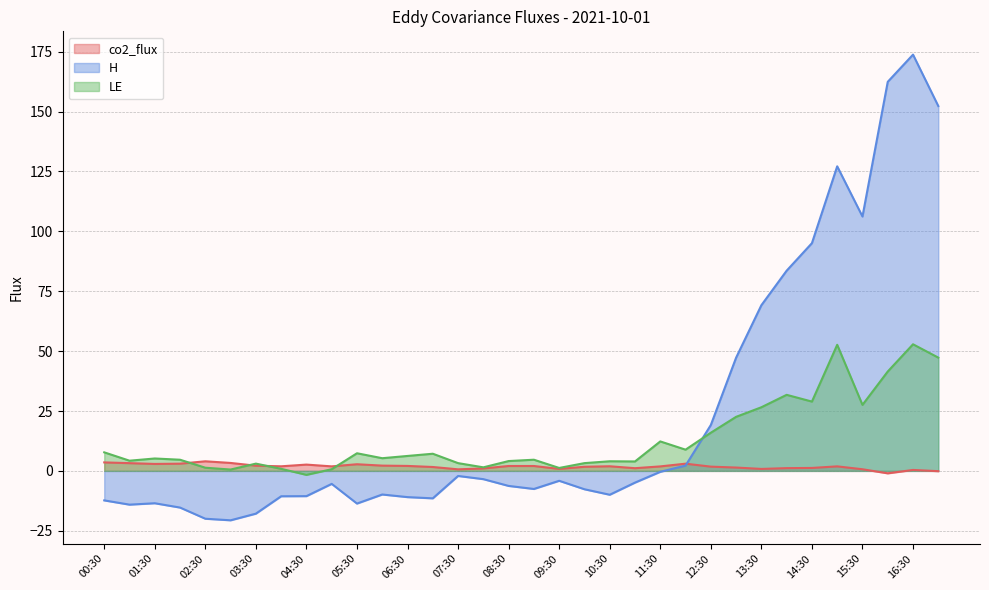

Reading left to right, what are all the values shown in this chart?

co2_flux: 00:30=3.5	01:00=3.2	01:30=2.9	02:00=3.0	02:30=4.0	03:00=3.3	03:30=2.2	04:00=1.9	04:30=2.6	05:00=1.9	05:30=2.8	06:00=2.2	06:30=2.1	07:00=1.6	07:30=0.6	08:00=1.0	08:30=2.0	09:00=2.0	09:30=0.8	10:00=1.7	10:30=1.9	11:00=1.1	11:30=1.9	12:00=3.0	12:30=1.8	13:00=1.4	13:30=0.8	14:00=1.1	14:30=1.2	15:00=1.9	15:30=0.7	16:00=-1.0	16:30=0.4	17:00=-0.1
H: 00:30=-12.3	01:00=-14.1	01:30=-13.5	02:00=-15.3	02:30=-20.0	03:00=-20.6	03:30=-17.9	04:00=-10.6	04:30=-10.5	05:00=-5.4	05:30=-13.6	06:00=-9.9	06:30=-11.0	07:00=-11.5	07:30=-2.1	08:00=-3.5	08:30=-6.3	09:00=-7.5	09:30=-4.1	10:00=-7.7	10:30=-10.0	11:00=-4.9	11:30=-0.4	12:00=2.2	12:30=19.2	13:00=47.3	13:30=69.2	14:00=83.6	14:30=95.1	15:00=127.2	15:30=106.2	16:00=162.4	16:30=173.8	17:00=152.3
LE: 00:30=7.7	01:00=4.3	01:30=5.2	02:00=4.7	02:30=1.3	03:00=0.6	03:30=3.0	04:00=0.9	04:30=-1.7	05:00=0.7	05:30=7.4	06:00=5.3	06:30=6.2	07:00=7.2	07:30=3.2	08:00=1.5	08:30=4.1	09:00=4.7	09:30=1.2	10:00=3.2	10:30=4.0	11:00=3.9	11:30=12.3	12:00=8.9	12:30=15.9	13:00=22.6	13:30=26.6	14:00=31.8	14:30=28.9	15:00=52.6	15:30=27.6	16:00=41.5	16:30=52.9	17:00=47.3